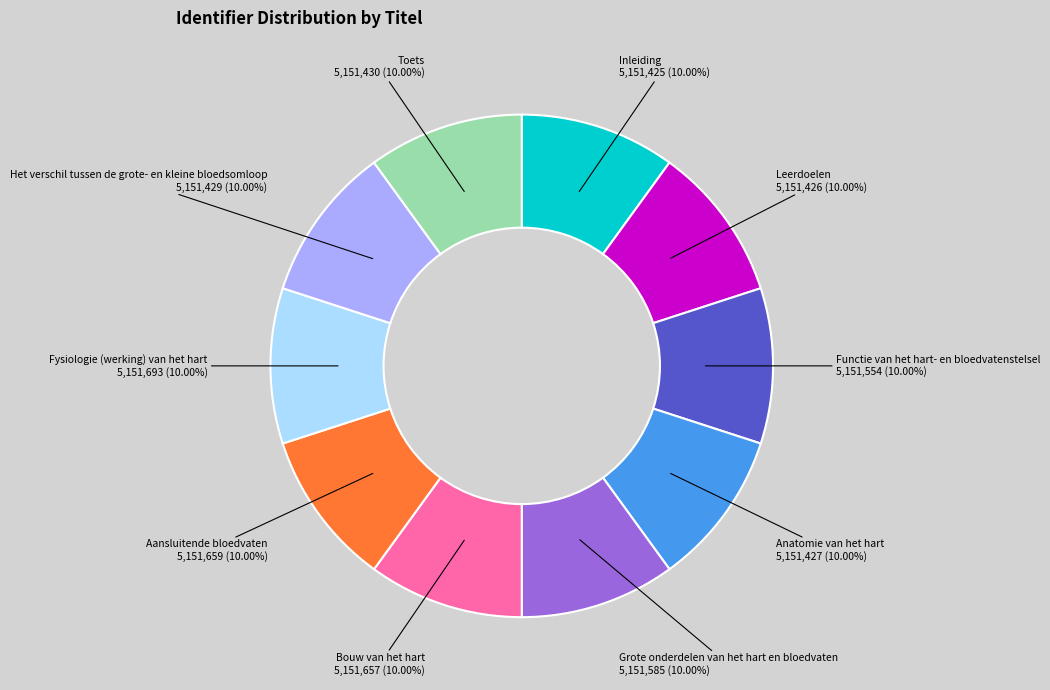

Is it true that Bouw van het hart is 21% of the pie?

False